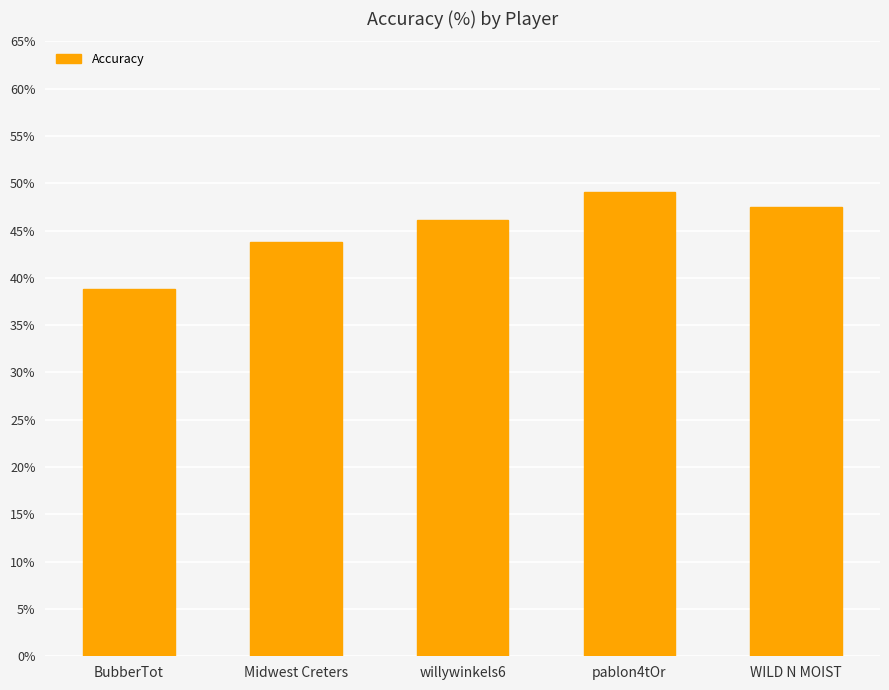

What position from the right is BubberTot?

5